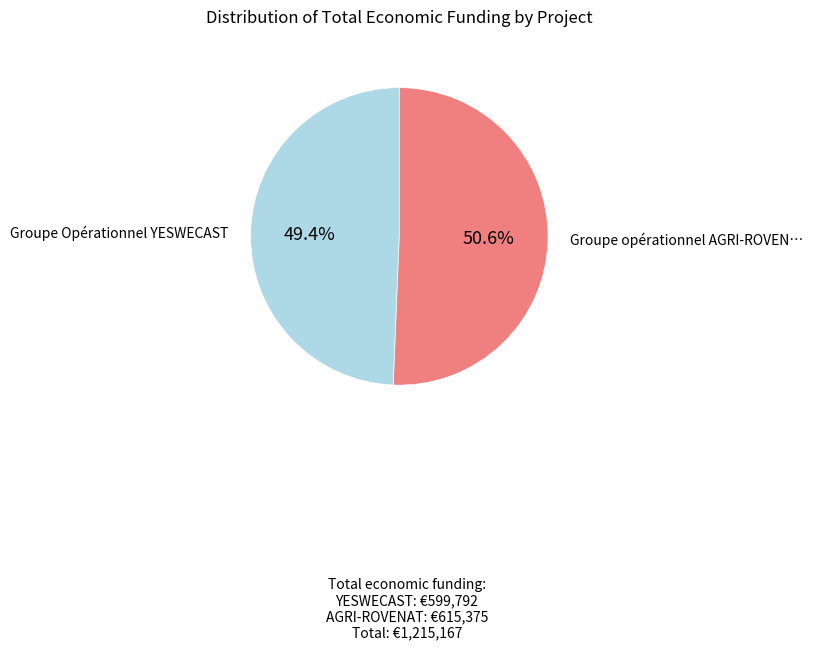

Is there a majority slice in this chart?

Yes